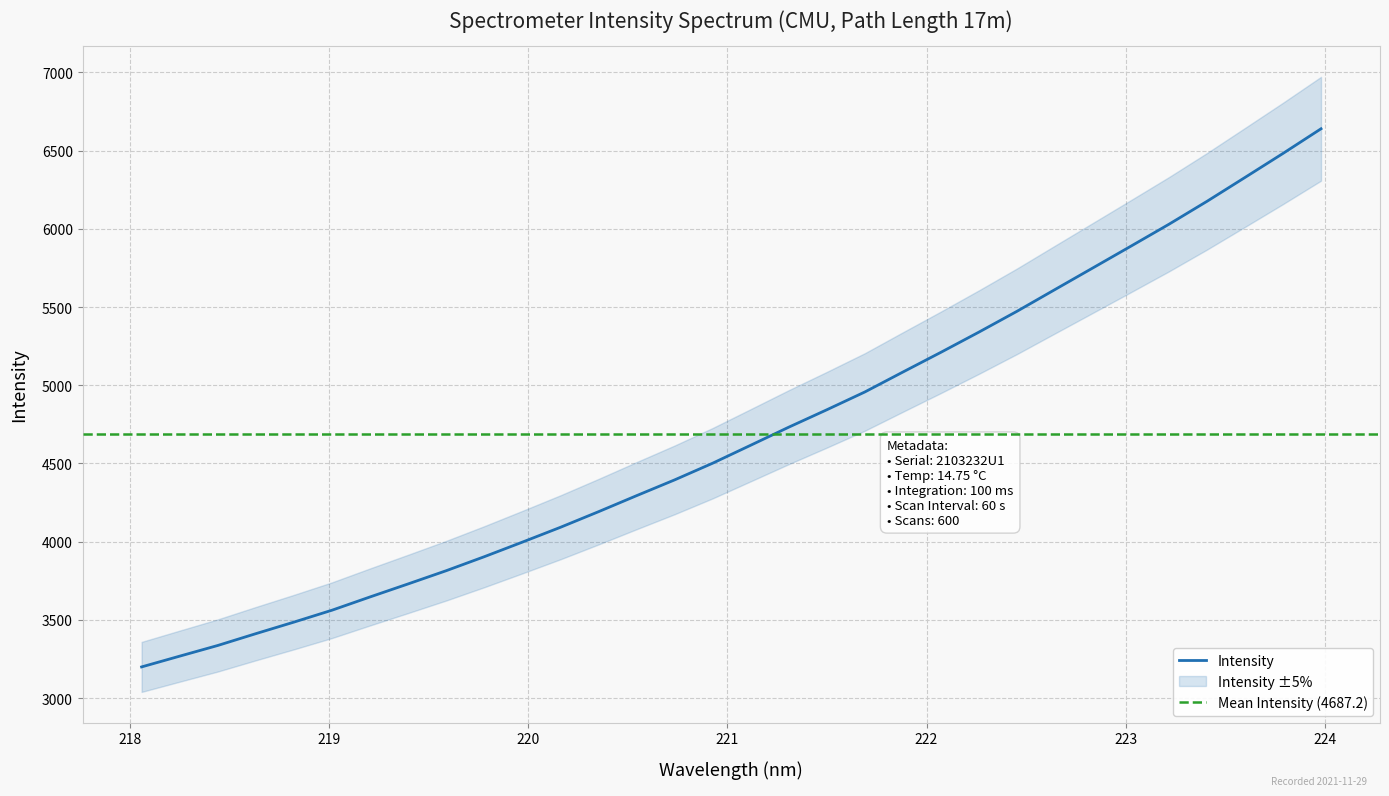

Reading left to right, transcribe all the data shown in this chart.

3199.2	3268.1	3336.4	3411.9	3485.7	3561.9	3646.7	3730.0	3814.4	3903.9	3997.0	4091.8	4191.5	4294.0	4394.9	4501.6	4616.5	4731.8	4843.1	4956.9	5084.3	5210.4	5339.7	5472.5	5611.7	5750.3	5889.4	6029.4	6175.8	6328.4	6482.0	6639.5